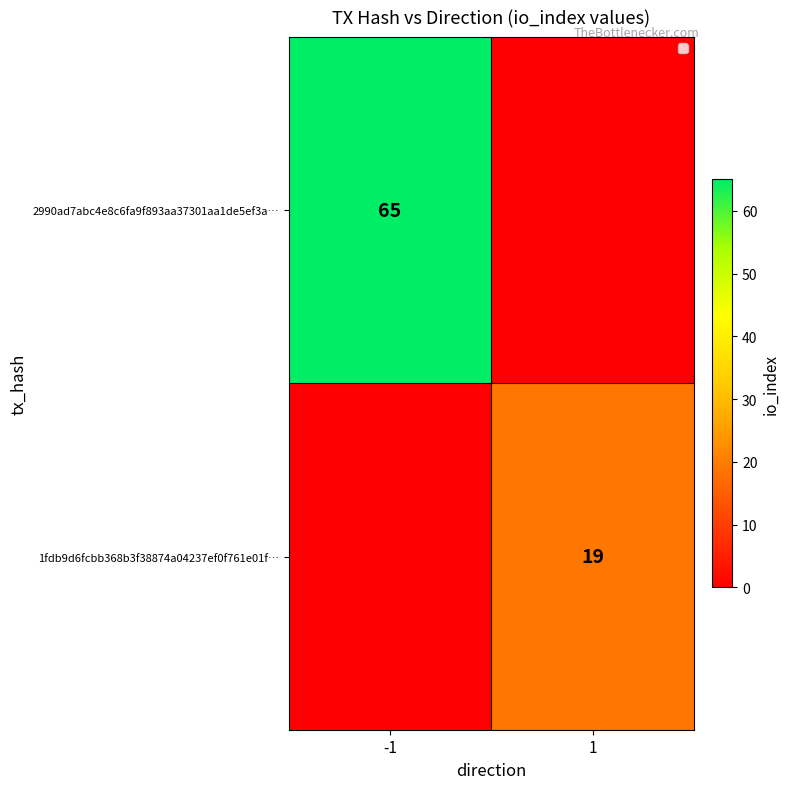

The value of 2990ad7abc4e8c6fa9f893aa37301aa1de5ef3a… at -1 is 104. True or false?

False